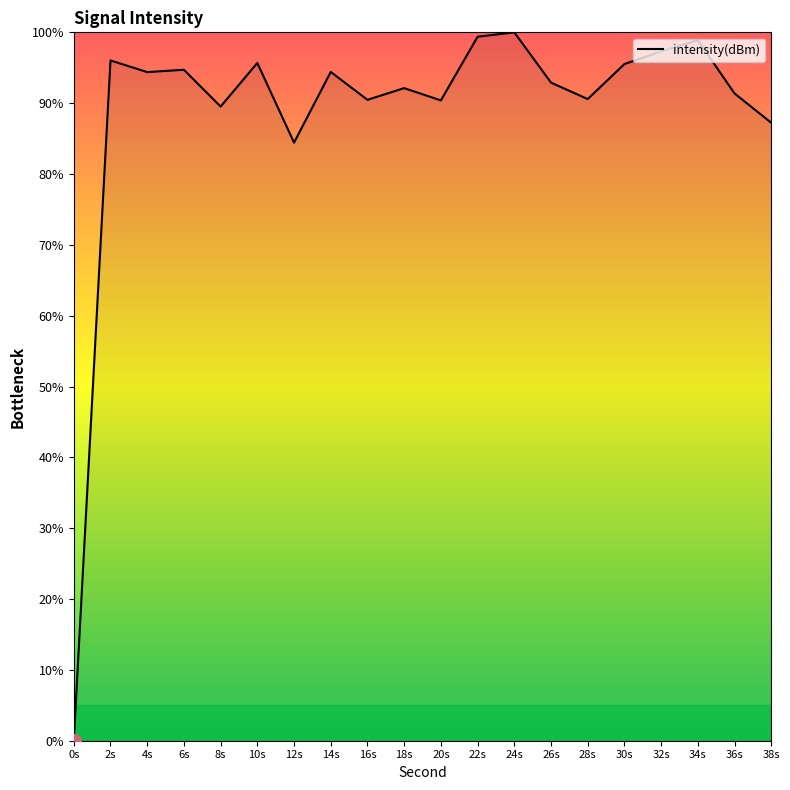

What is the change in value from 34s to 36s?

-7.5